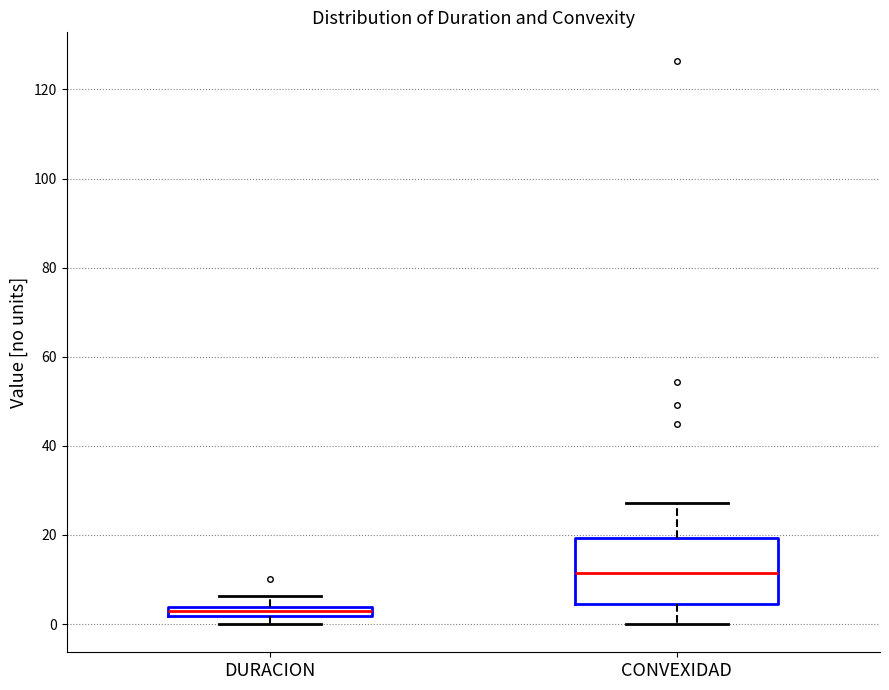

Where does the upper whisker of the box for CONVEXIDAD end on the y-axis? The values are not printed on the chart, so give them approximately, as read against the axis.

28